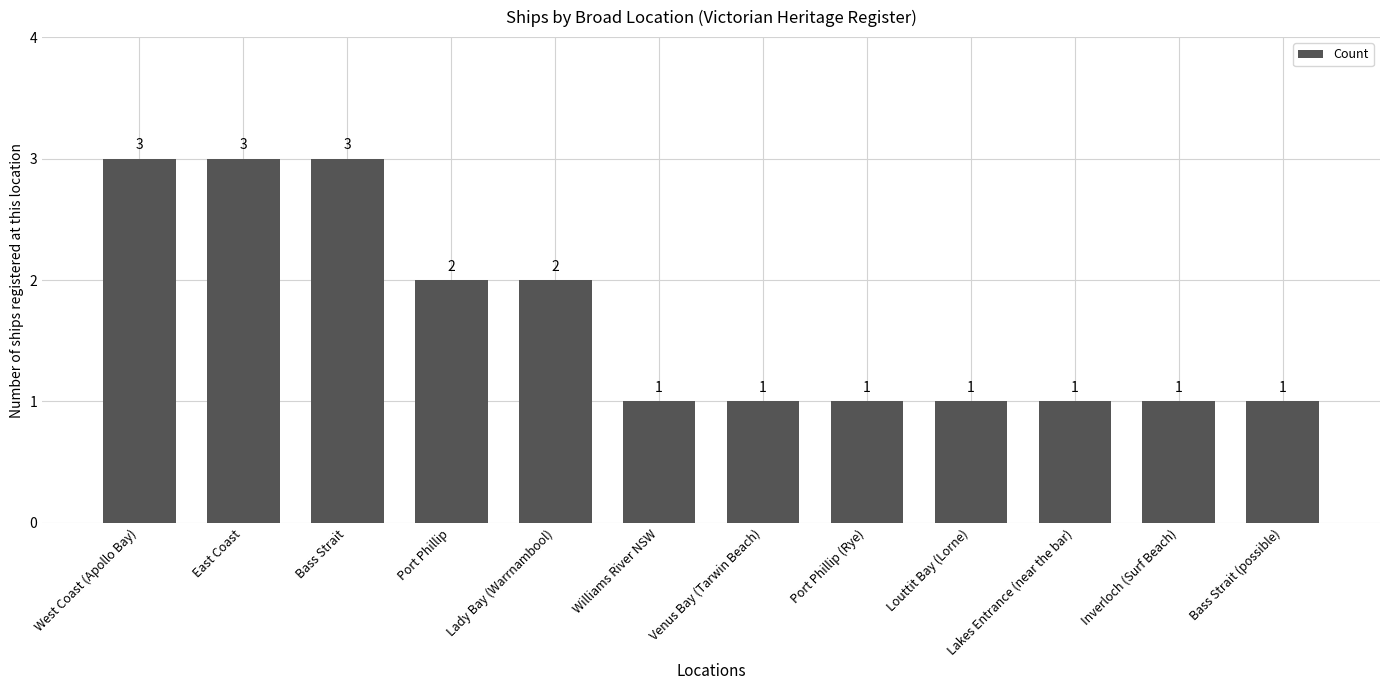

What is the average value?

2